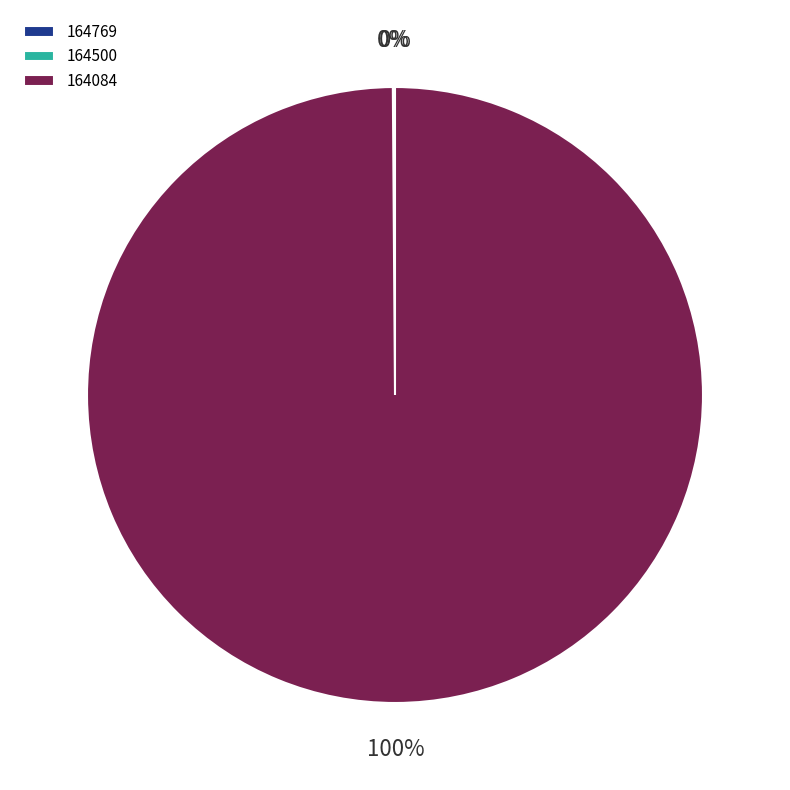

To the nearest percent, what is the average slice percentage?

33%